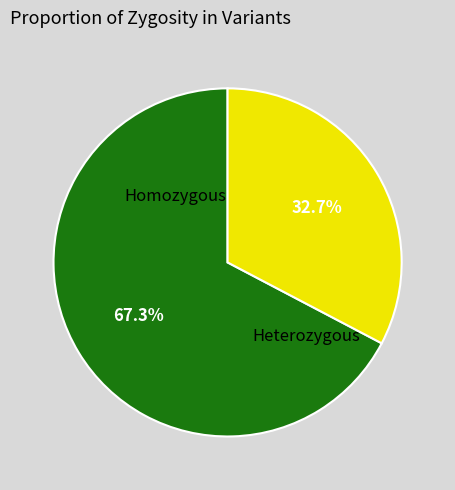

How many segments does this pie chart have?

2